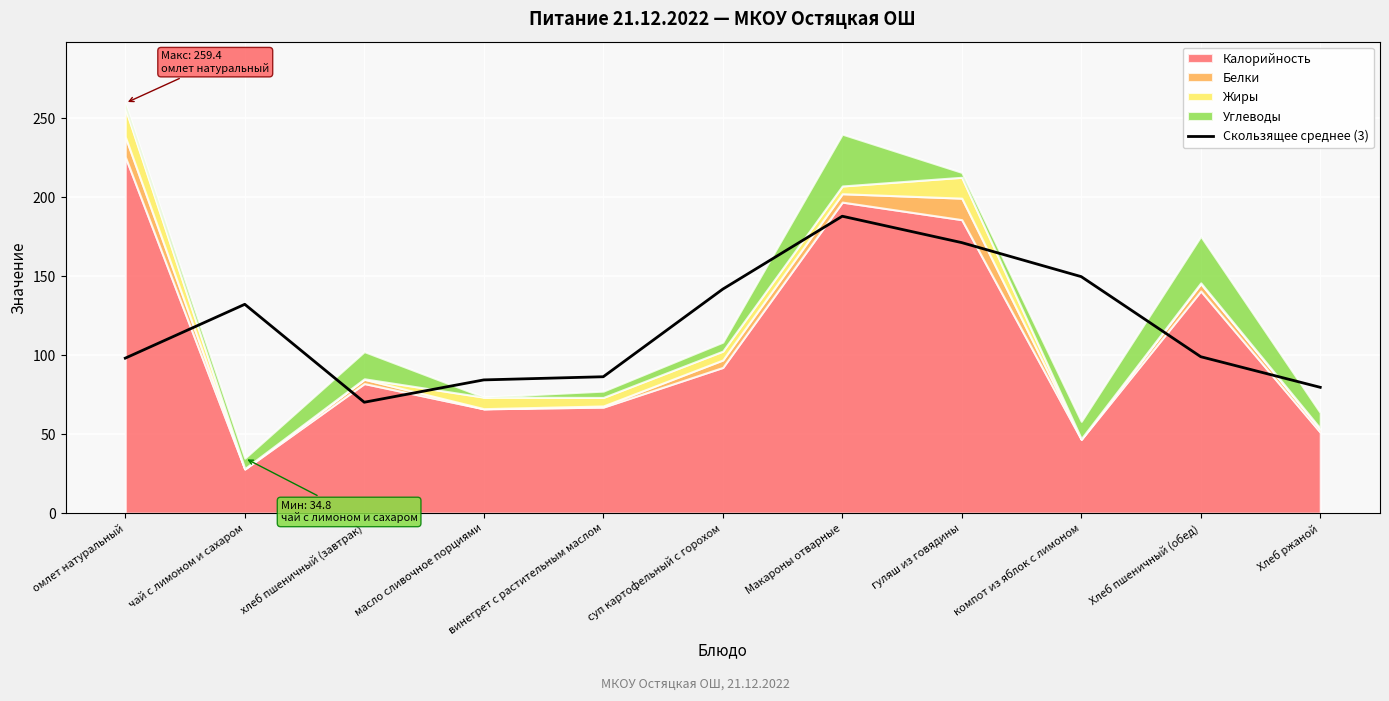

What is the change in value from масло сливочное порциями to Хлеб ржаной?

-4.7